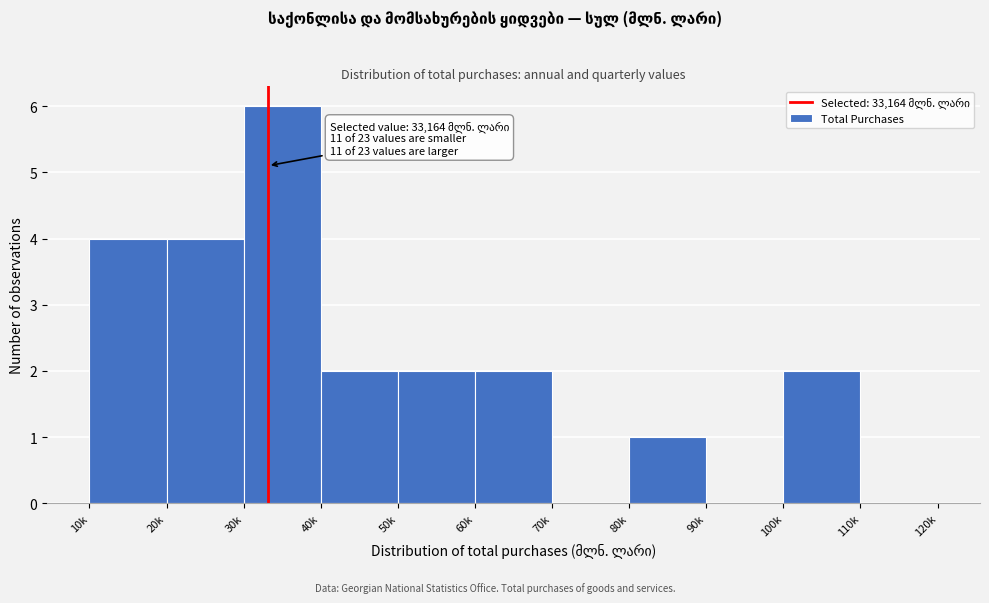

Reading left to right, transcribe all the data shown in this chart.

10k=4	20k=4	30k=6	40k=2	50k=2	60k=2	70k=0	80k=1	90k=0	100k=2	110k=0